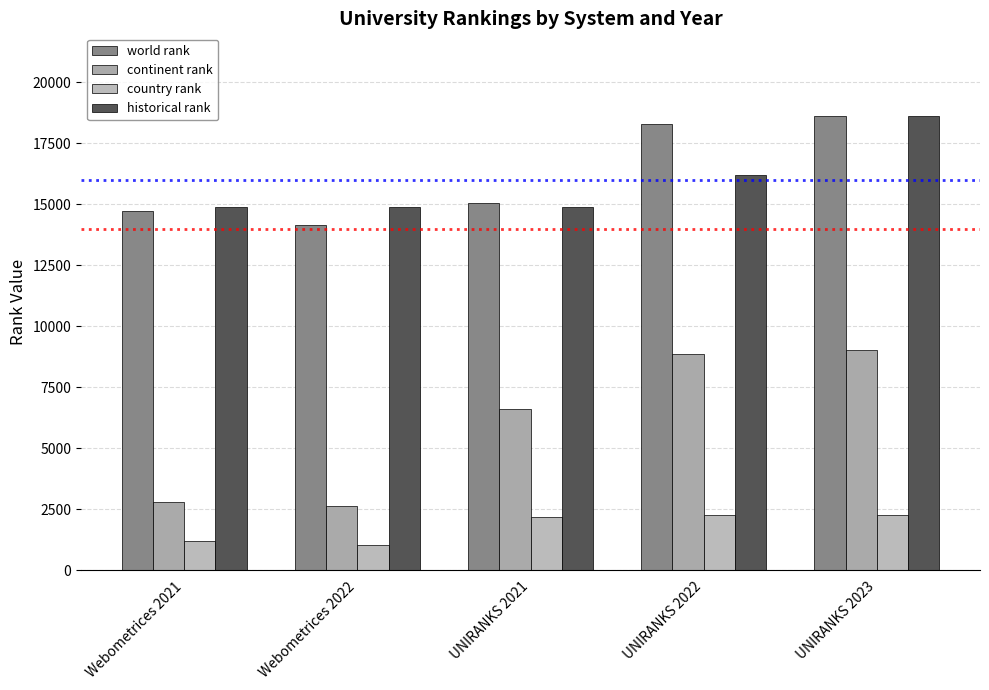

How many values in the historical rank series exceed 14879?

2